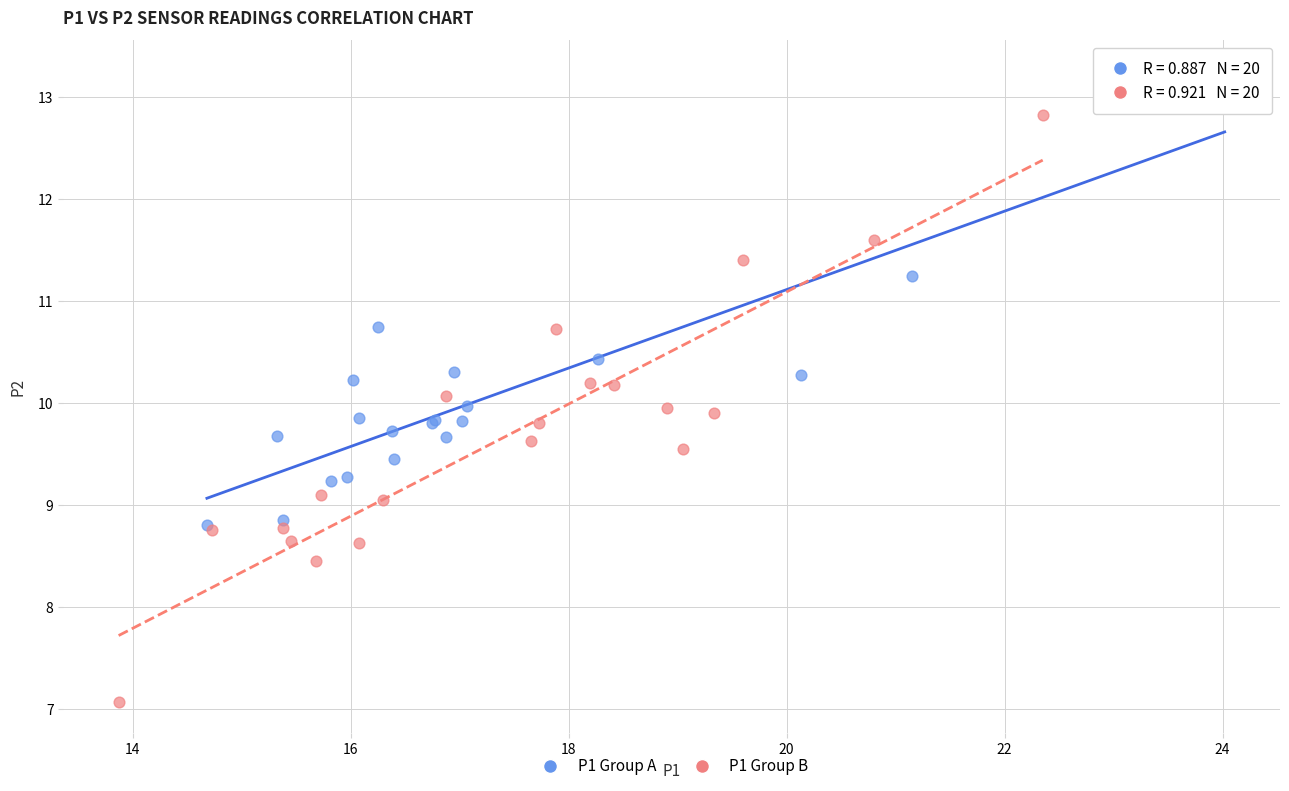

Which series has the widest spread of Y values?

P1 Group B